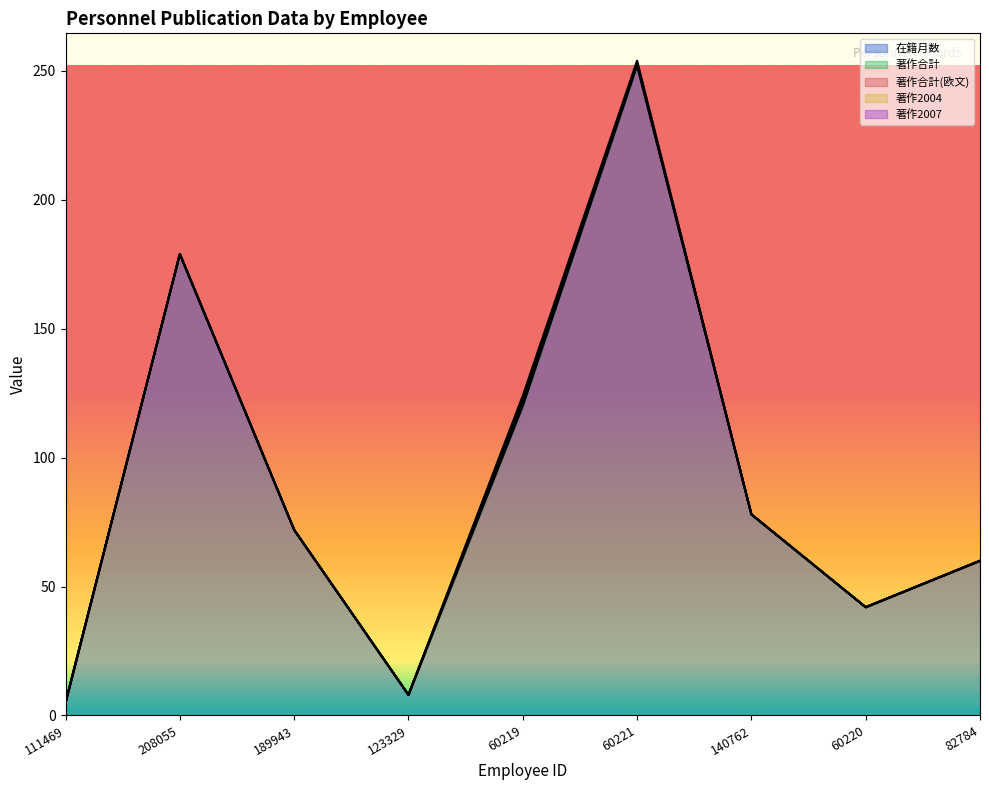

What is the maximum value shown in the chart?

252